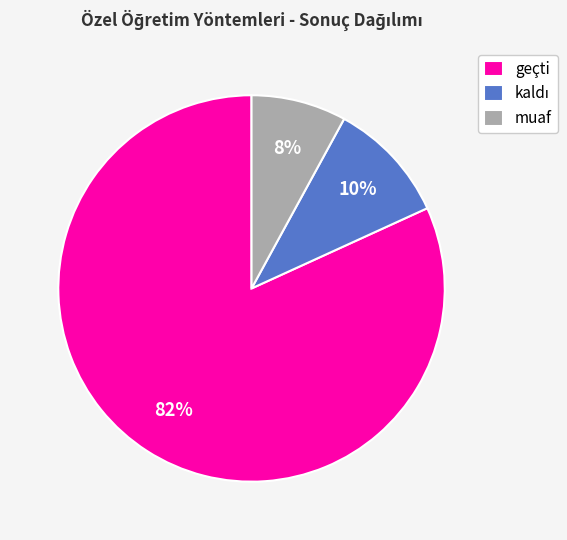

Which has a higher value, muaf or geçti?

geçti